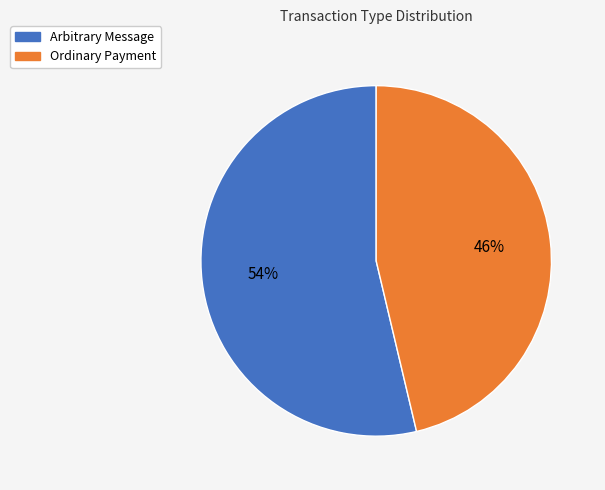

Rank the categories by value from highest to lowest.

Arbitrary Message, Ordinary Payment